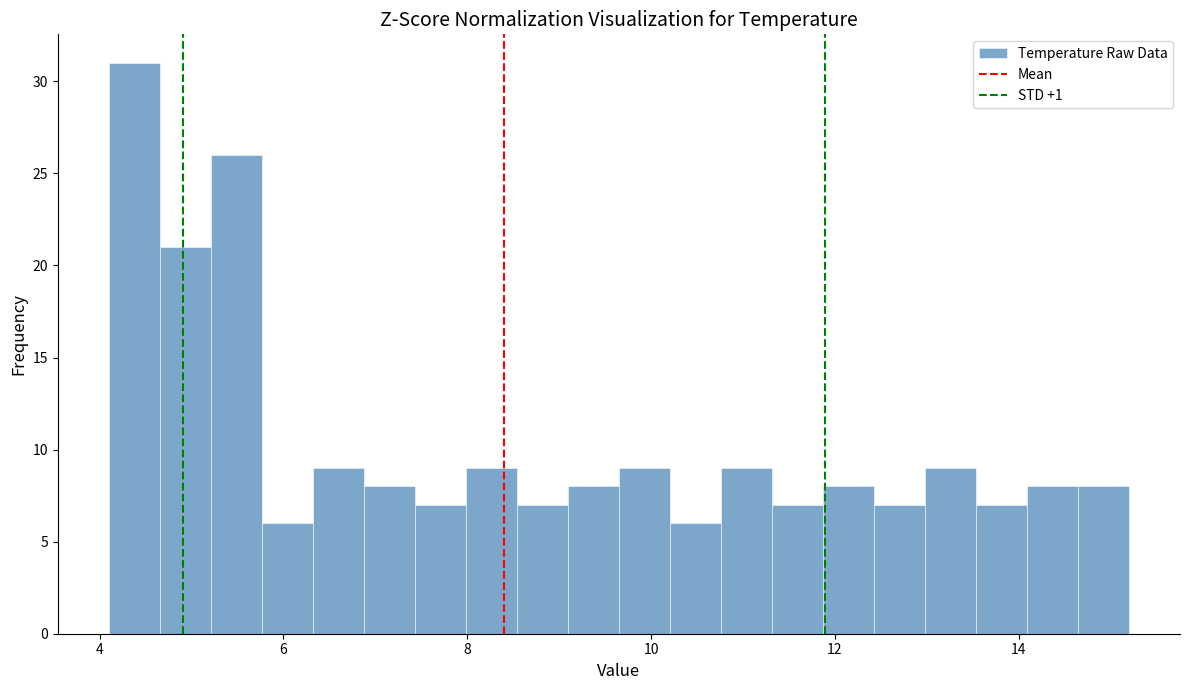

Read against the x-axis, roughly where is the centre of the tallest bar?

4.4